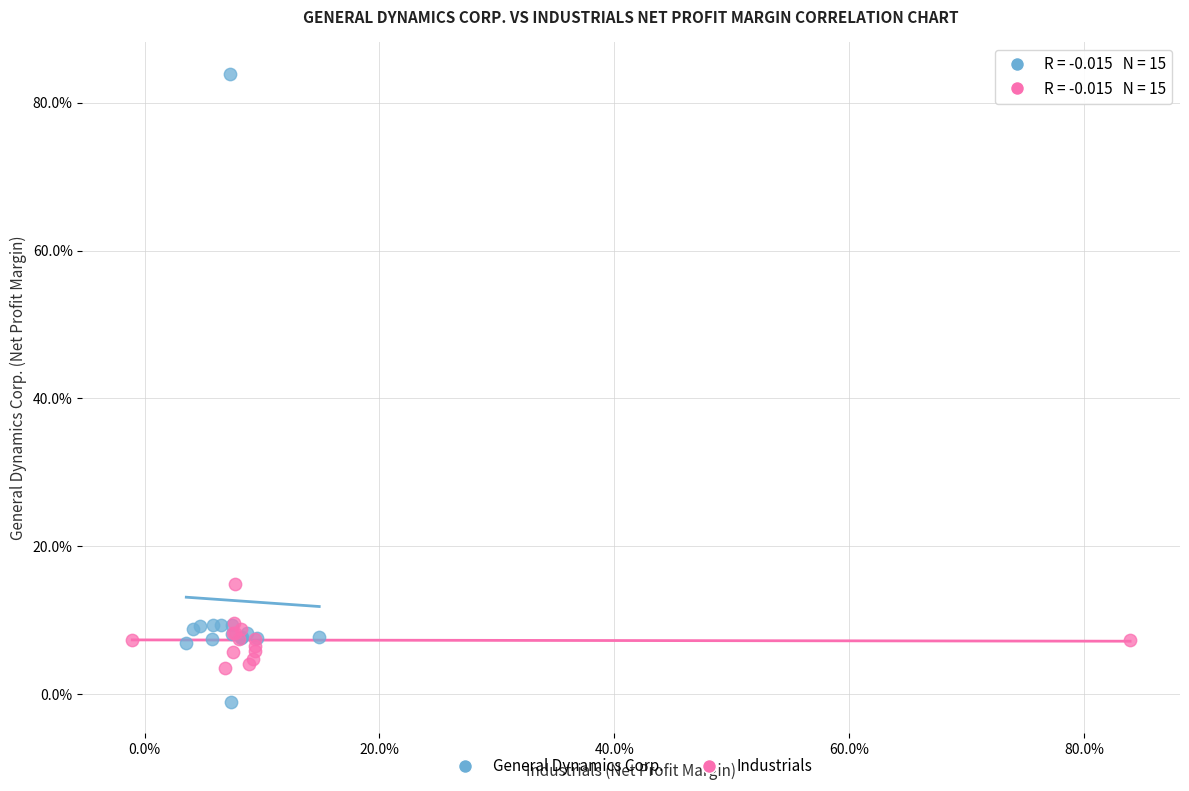

Which series has the largest Y range (max minus min)?

General Dynamics Corp.